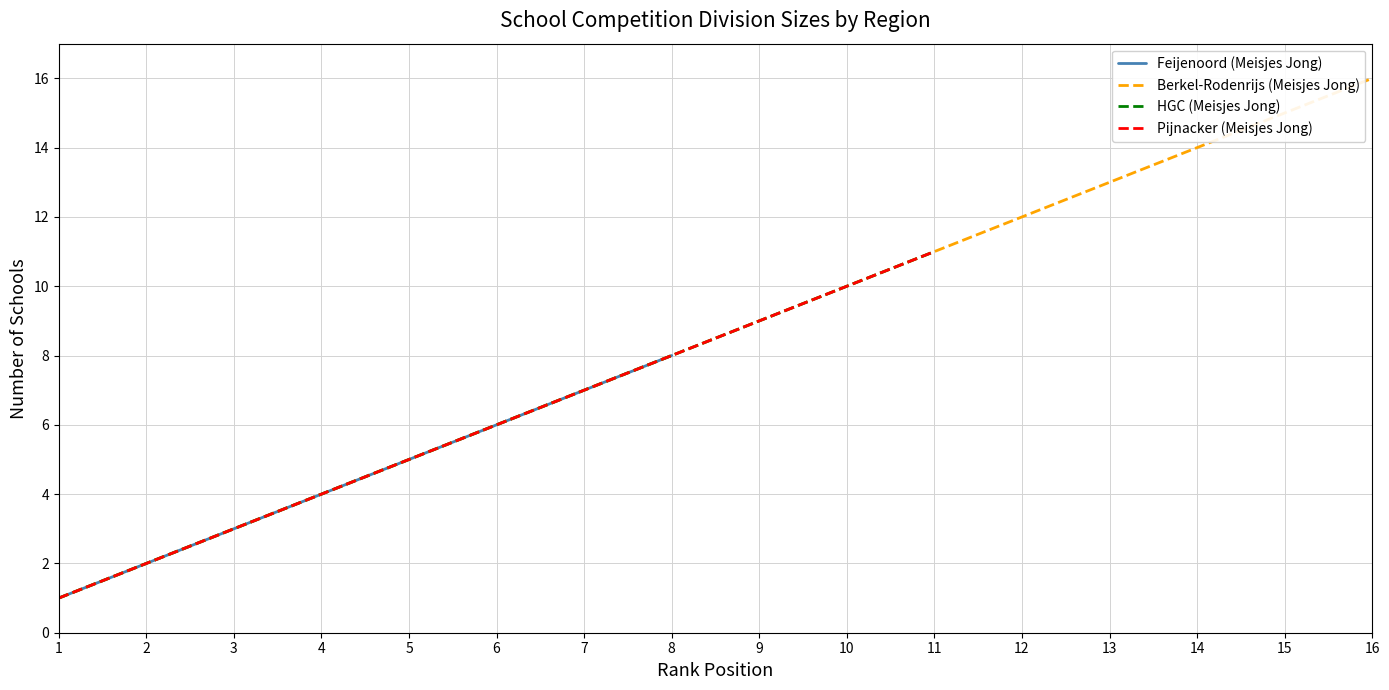

What is the maximum value shown in the chart?

16.0